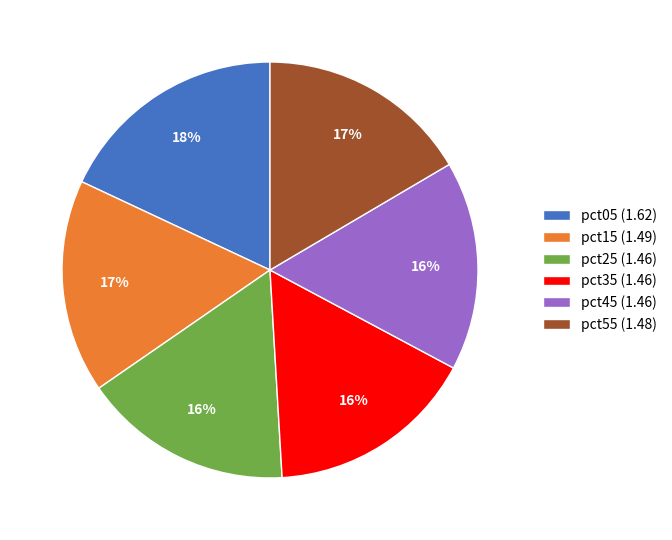

Is there a majority slice in this chart?

No